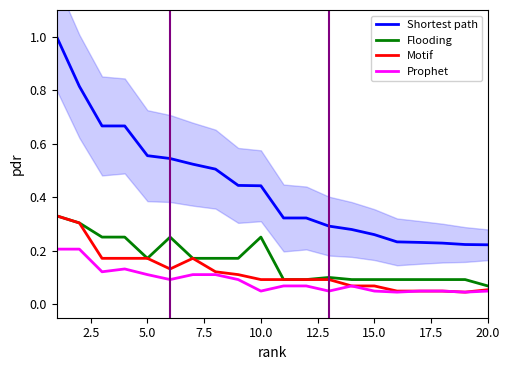

True or false: Motif and Shortest path intersect in this chart.

False